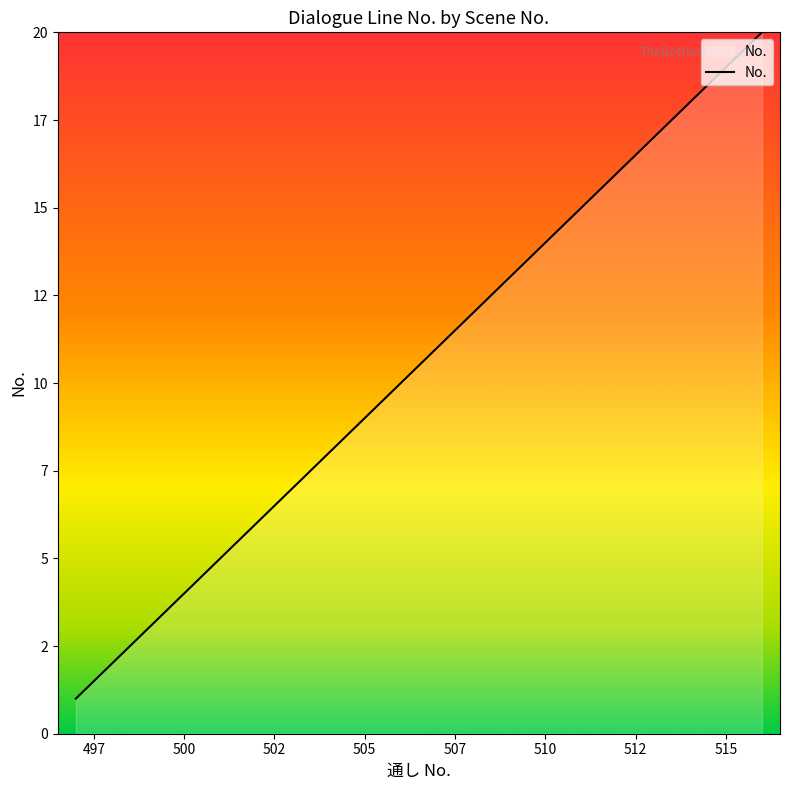

Does the chart display data point markers on the line(s)?

No